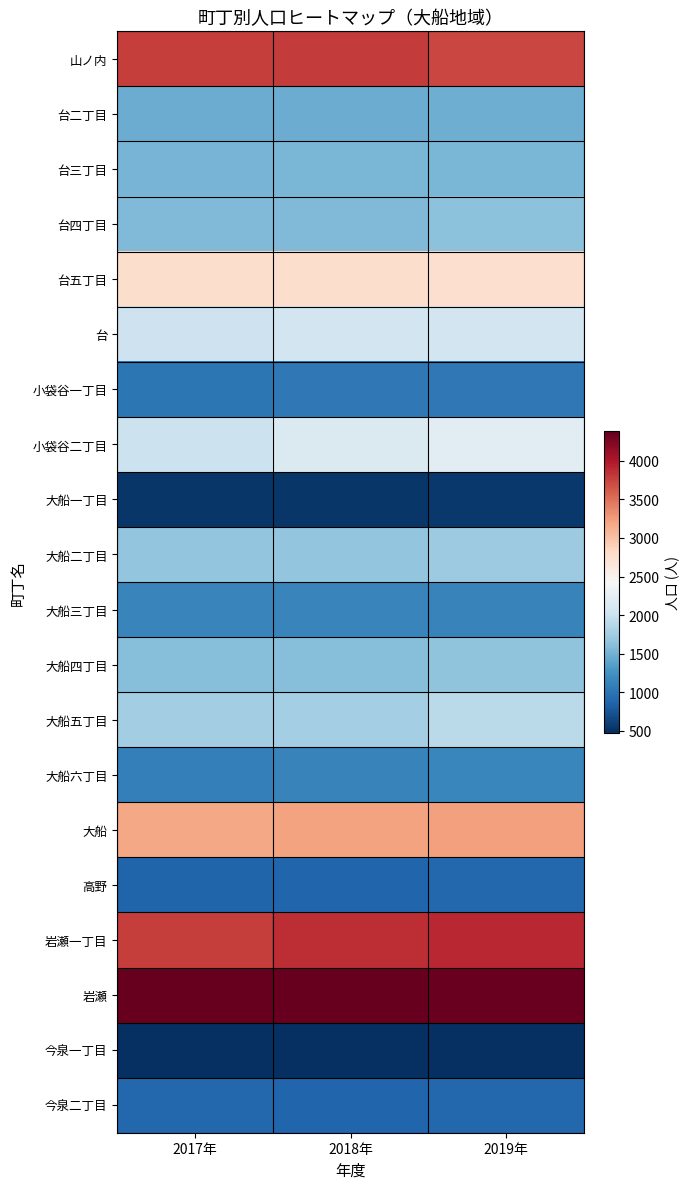

How many distinct data groups are displayed?

20